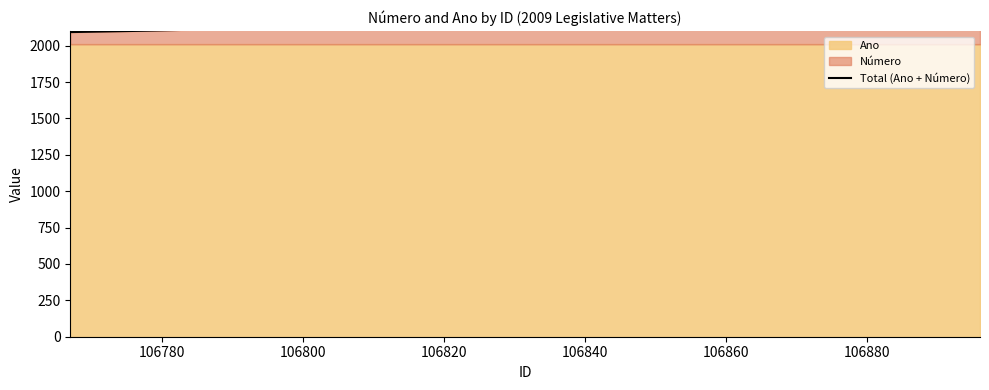

What is the value of the 6th point from the left?

2204